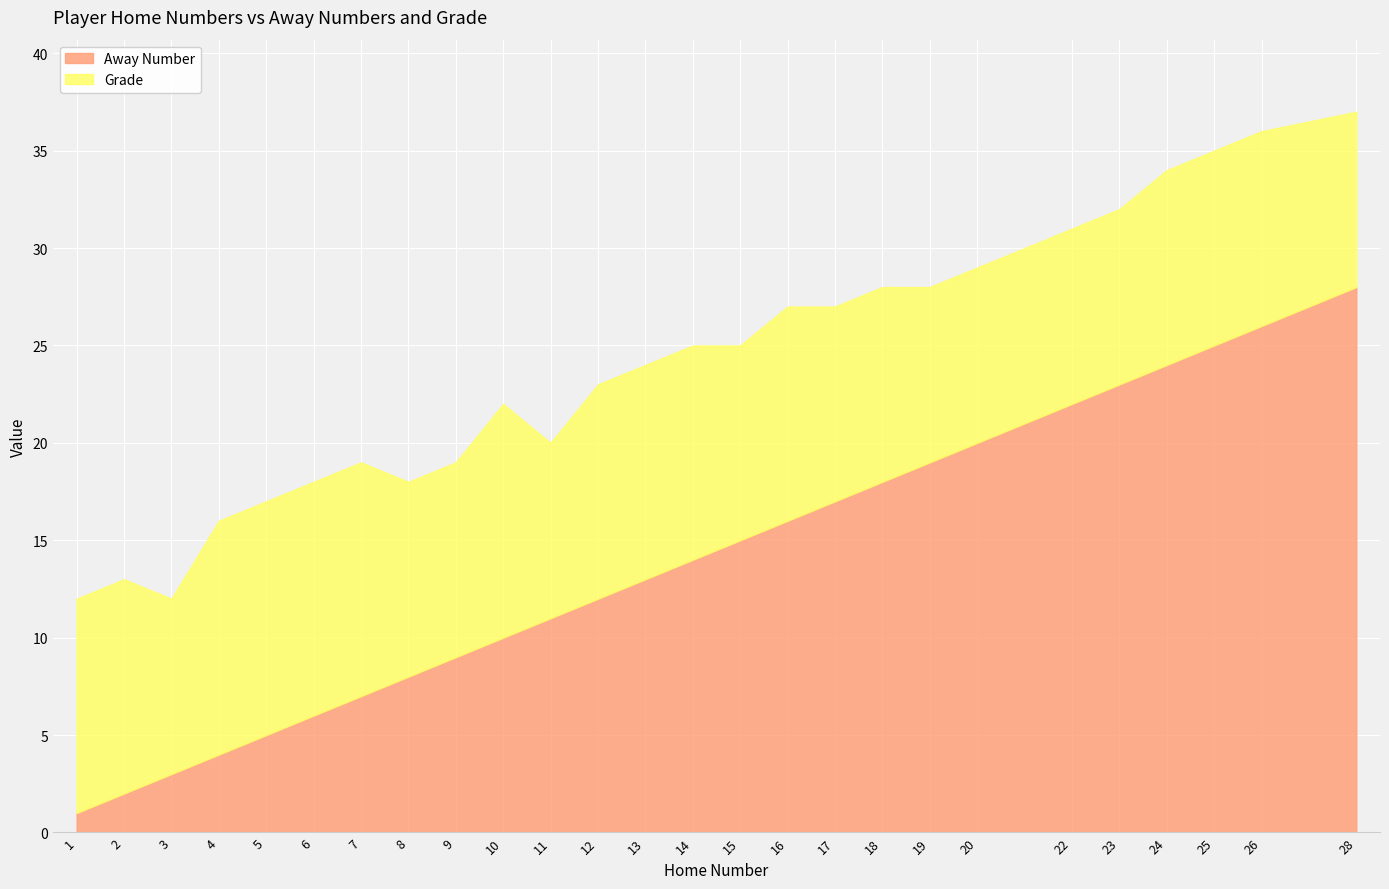

List the series in order of their overall mean, lowest first.

Grade, Away Number